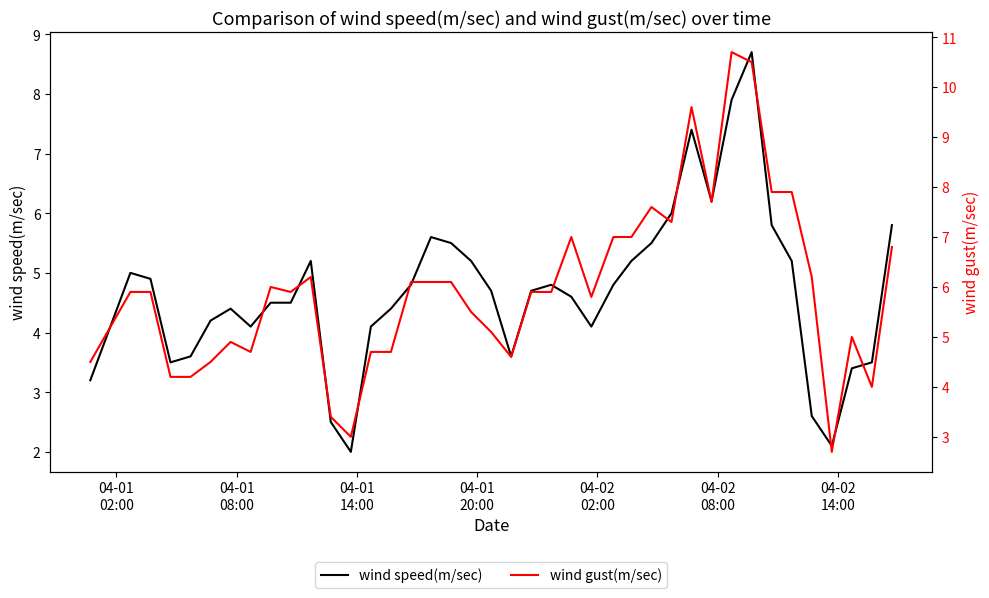

What is the highest value of the wind speed(m/sec) series?

8.7